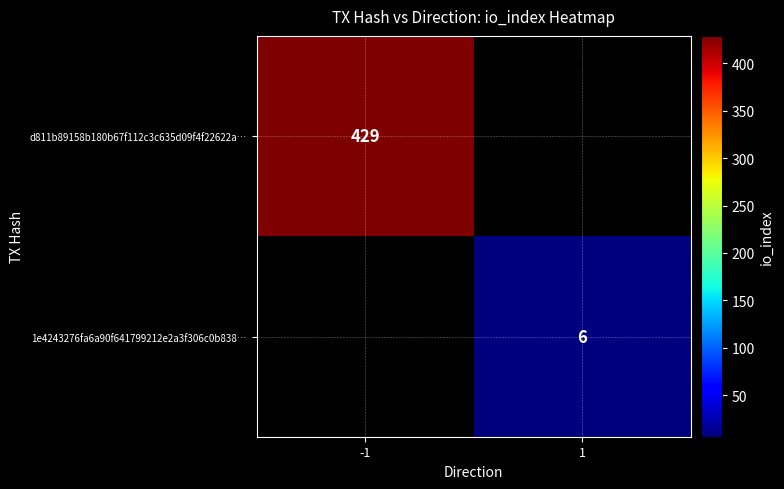

Is it true that 1e4243276fa6a90f641799212e2a3f306c0b838… equals 3.3 at 1?

False